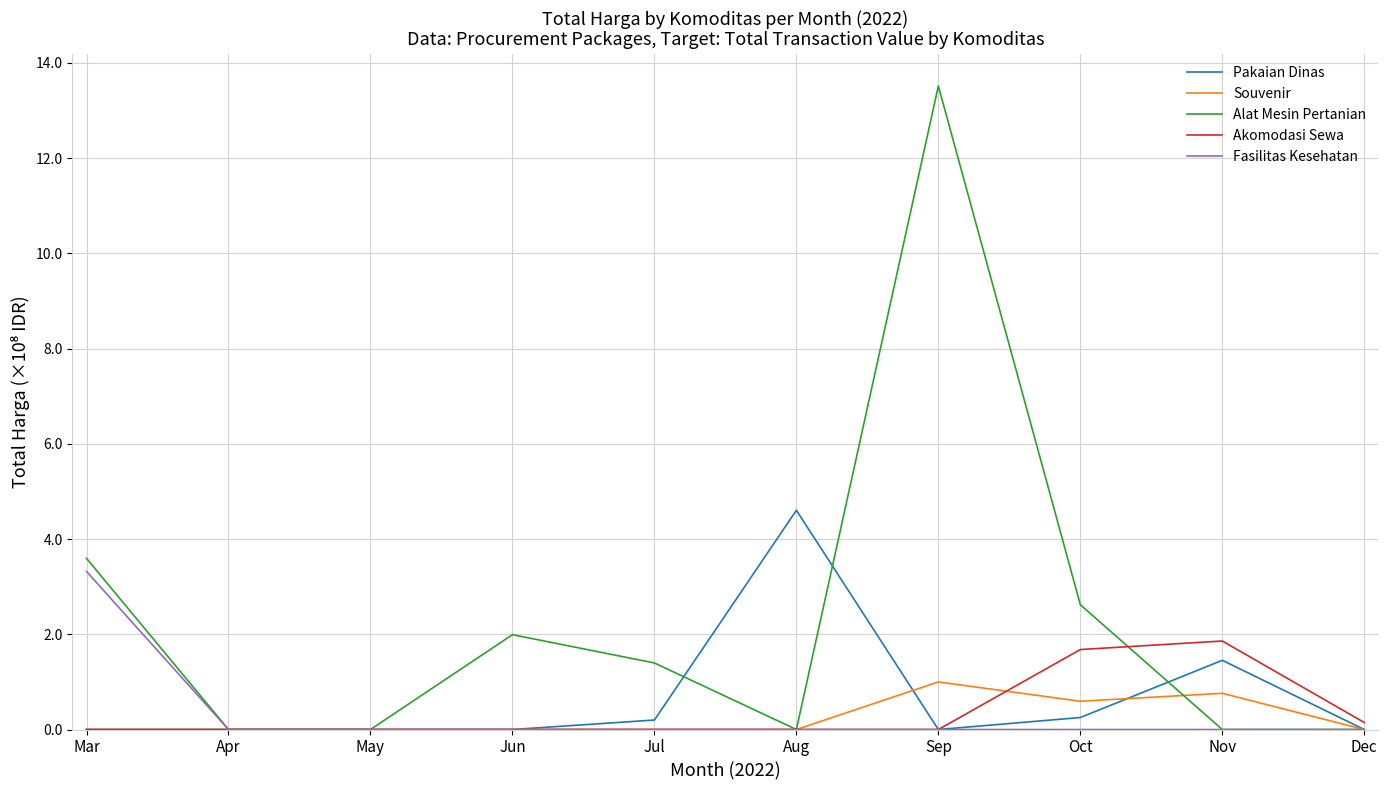

Is the value of Fasilitas Kesehatan at Oct greater than the value of Pakaian Dinas at Aug?

No